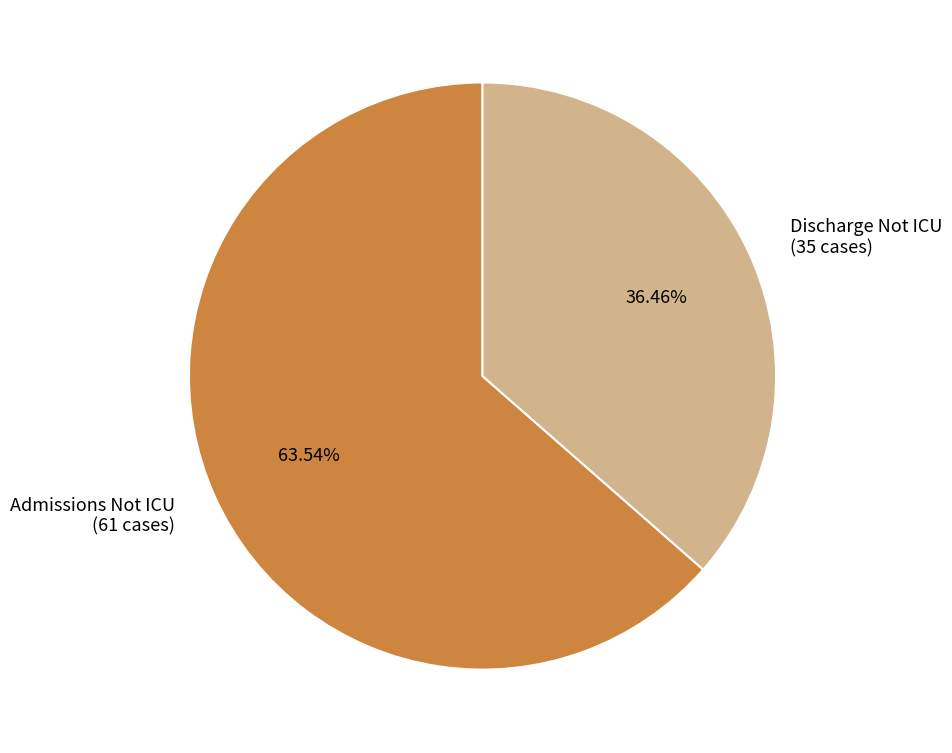

Which slice represents more than half of the pie?

Admissions Not ICU (61 cases)